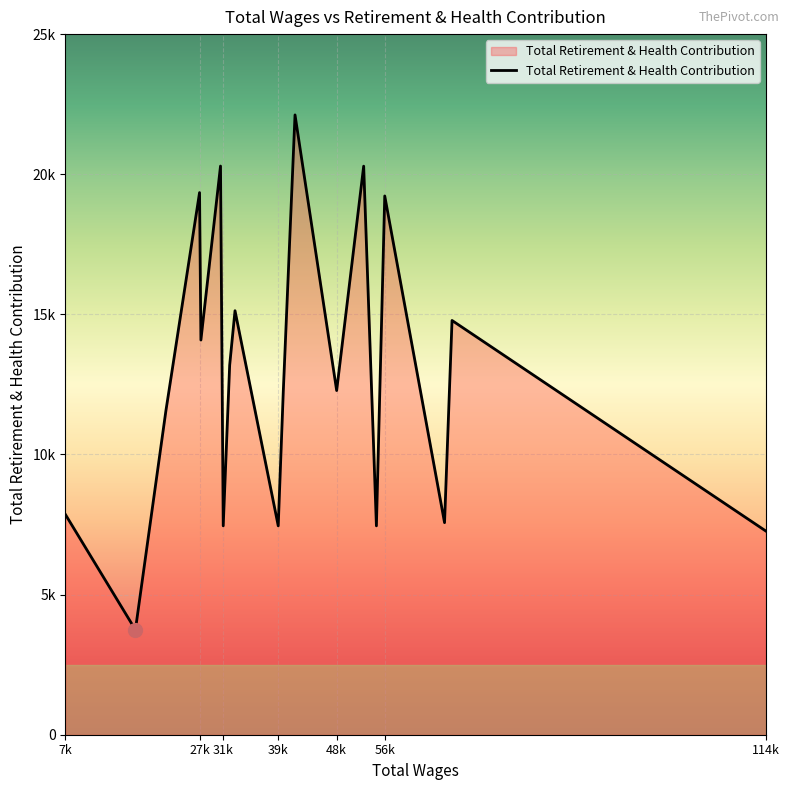

Does the chart have visible grid lines?

Yes